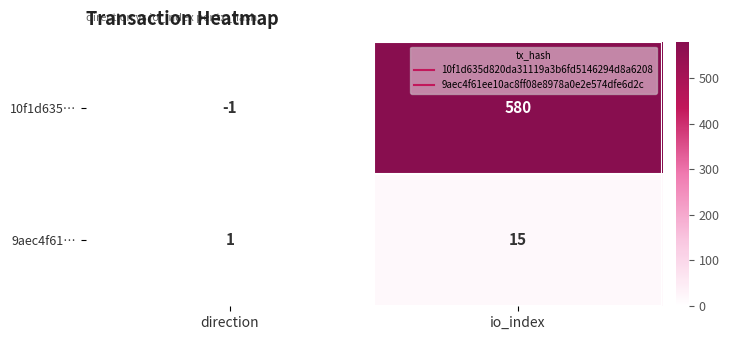

What is the maximum value shown in the chart?

580